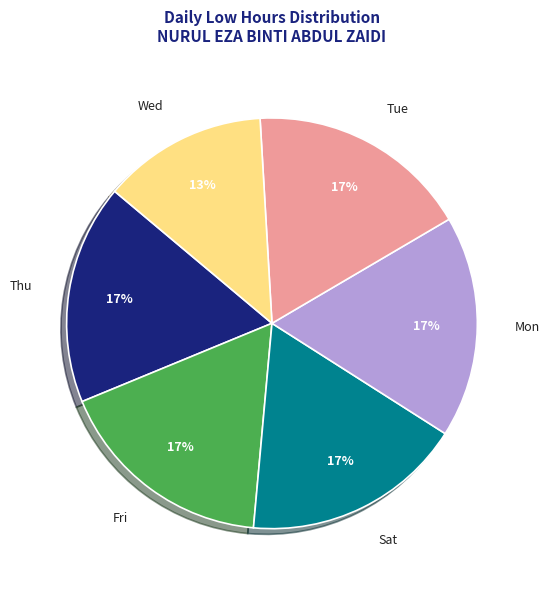

Approximately how many times larger is the value at Sat compared to Mon?

1.0